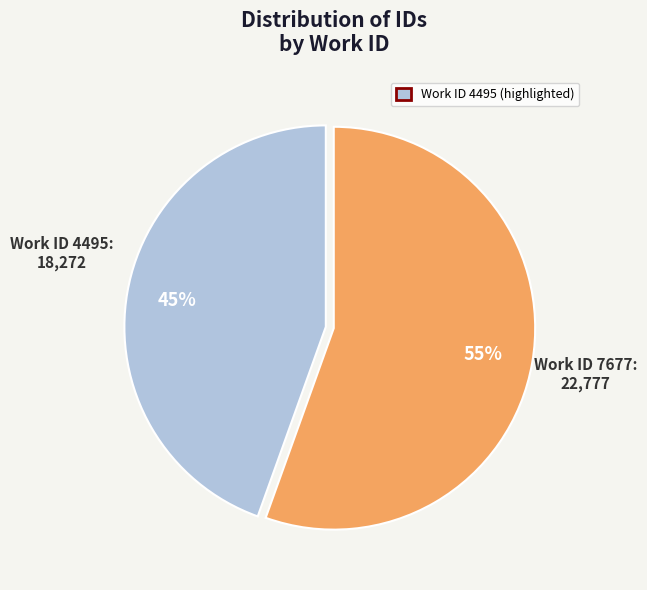

Is there any slice that represents more than half of the pie?

Yes